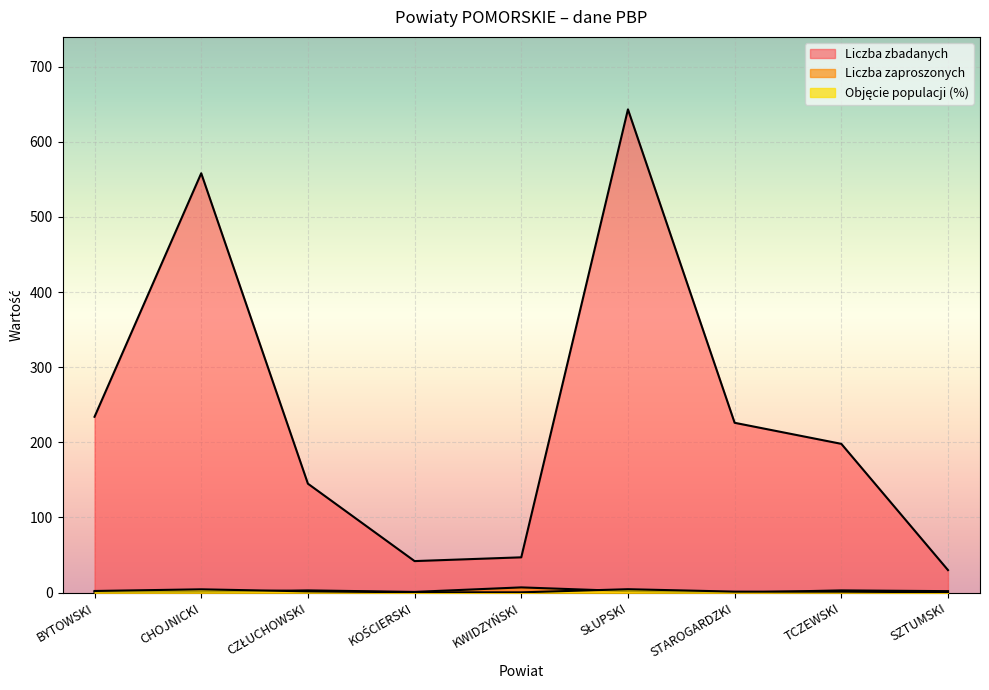

How many lines are shown in the chart?

3